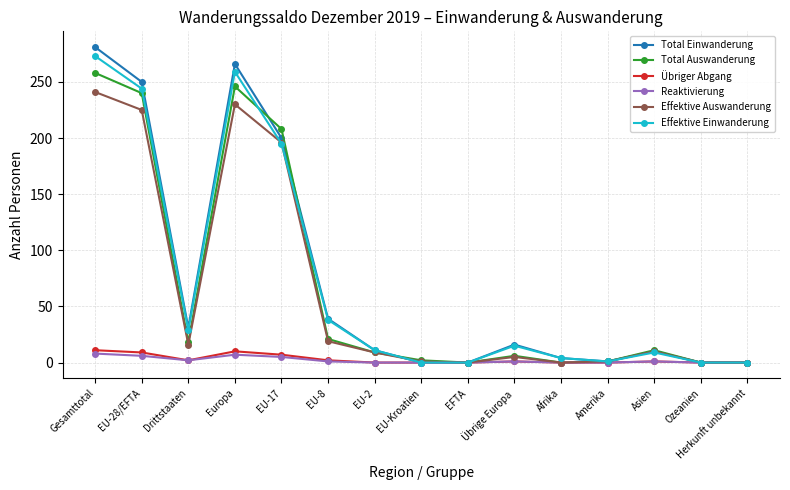

Which series has the largest range (max minus min)?

Total Einwanderung